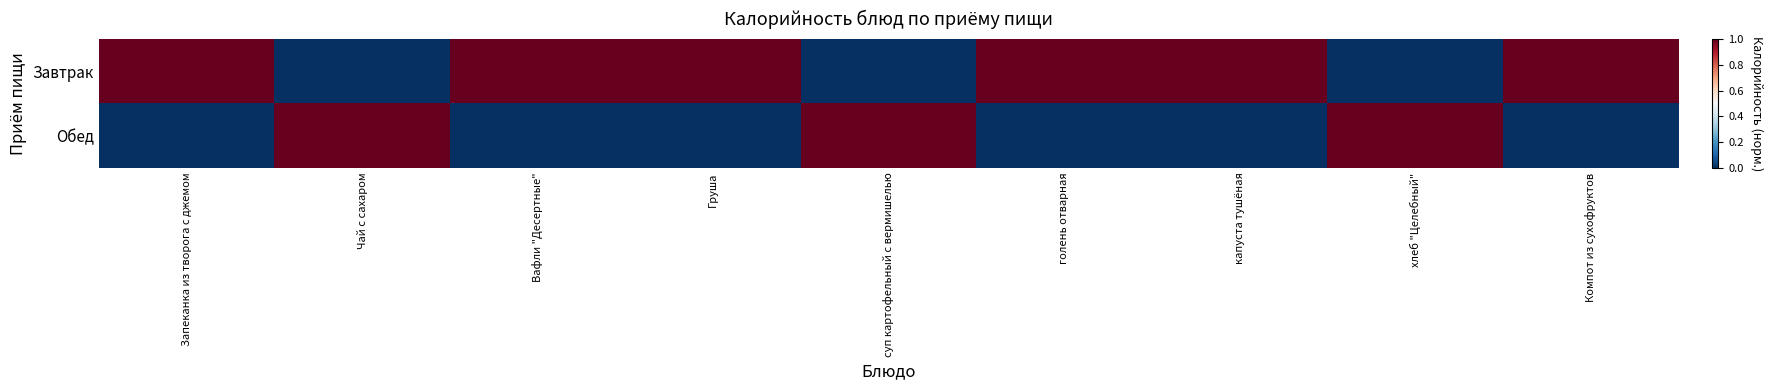

At суп картофельный с вермишелью, list the series in order from largest to smallest.

Обед, Завтрак